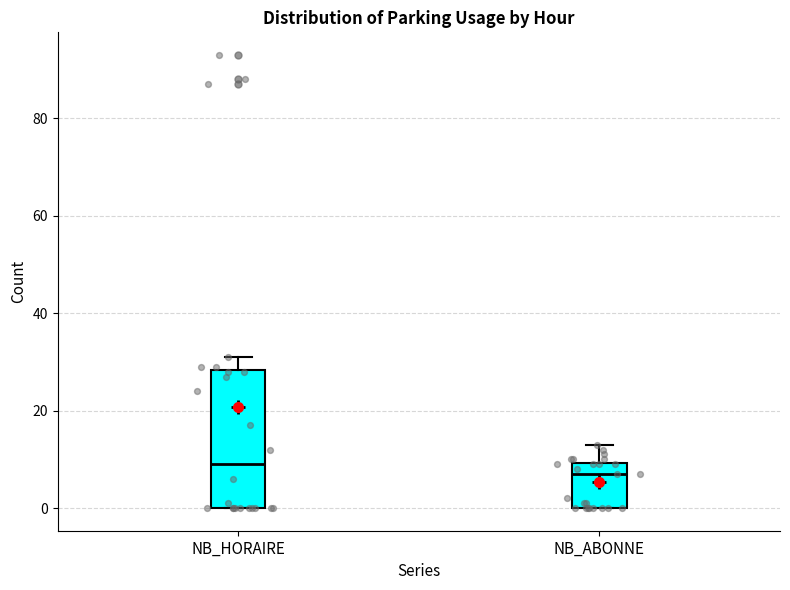

Which box has the highest median line?

NB_HORAIRE